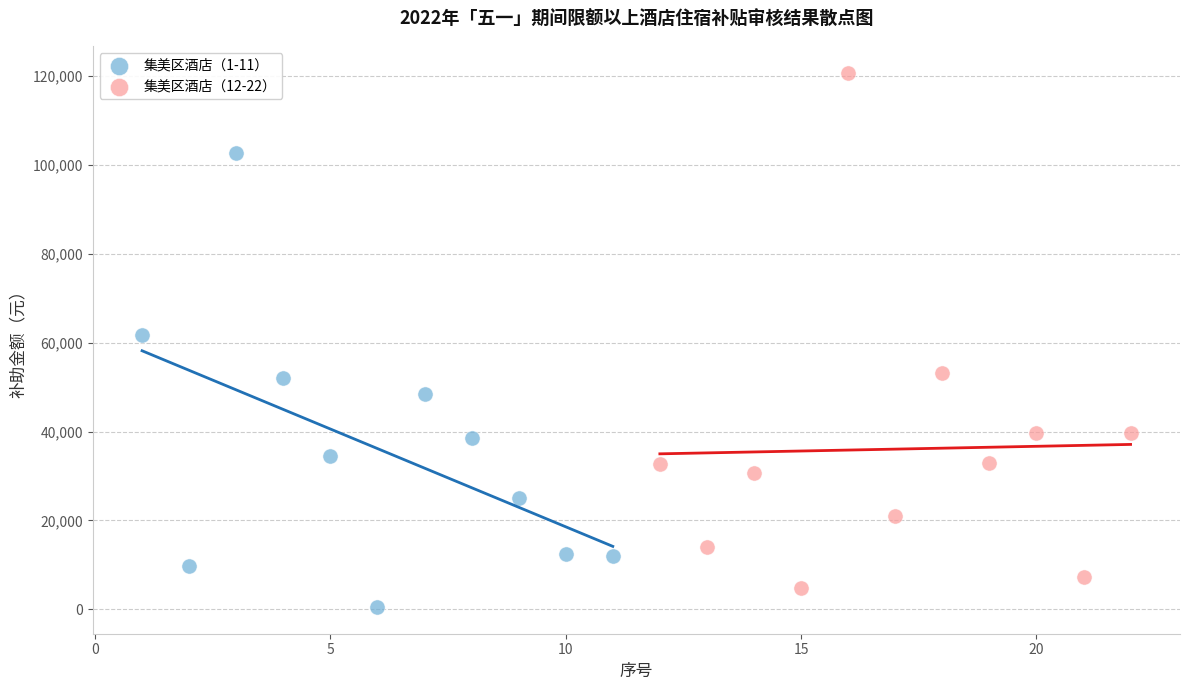

Which series contains the highest Y value?

集美区酒店（12-22）